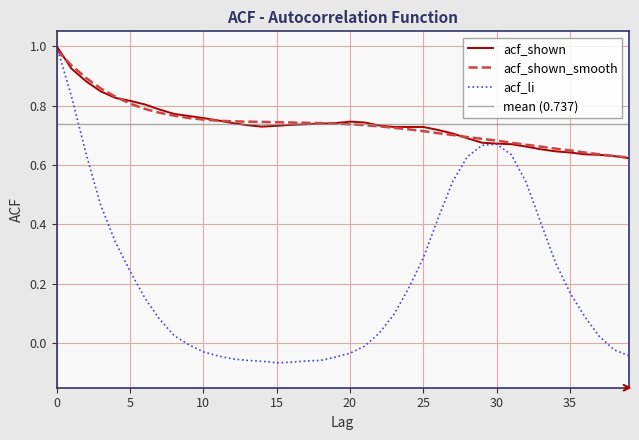

How many categories are shown in the chart?

40